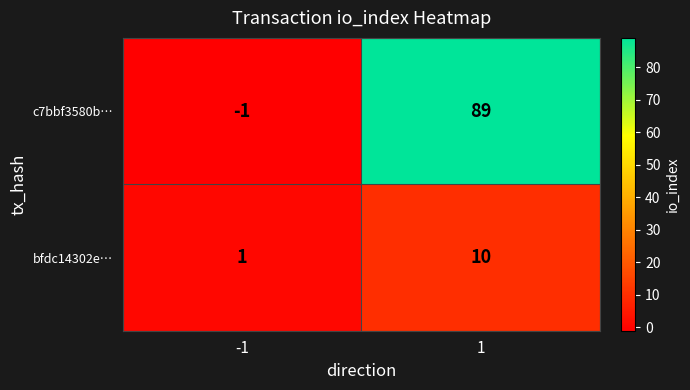

How many positive values does the c7bbf3580b… series have?

1